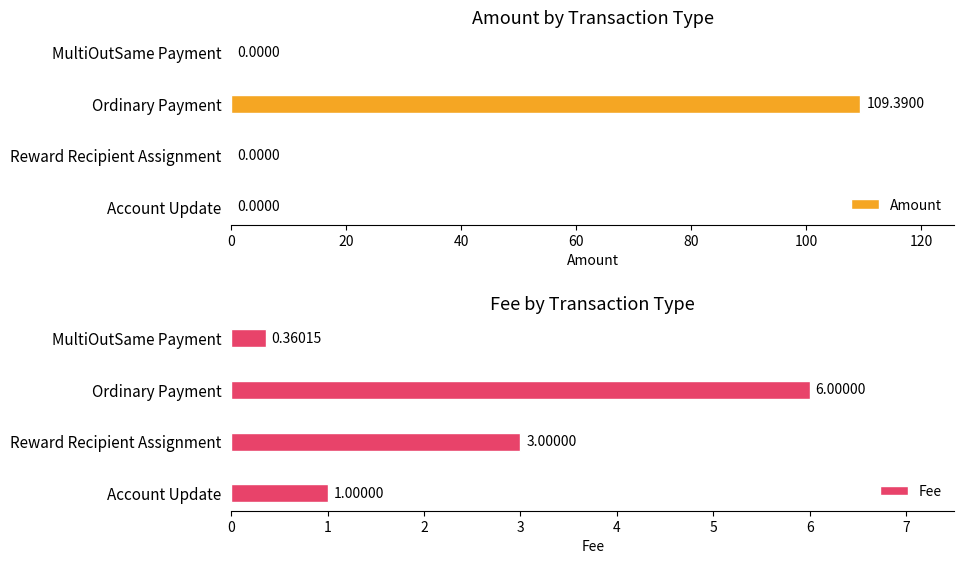

What is the value of the Amount bar at the 2nd from the left?

109.4